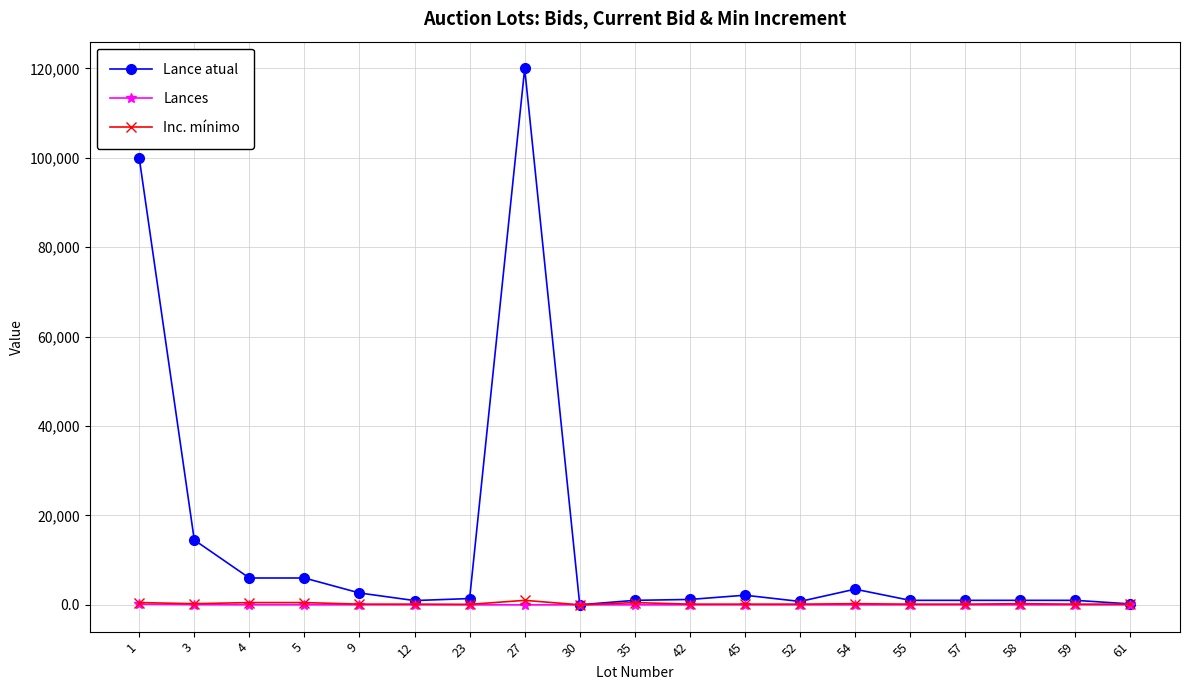

What is the difference between the second highest and second lowest values in the Lances series?

39.0